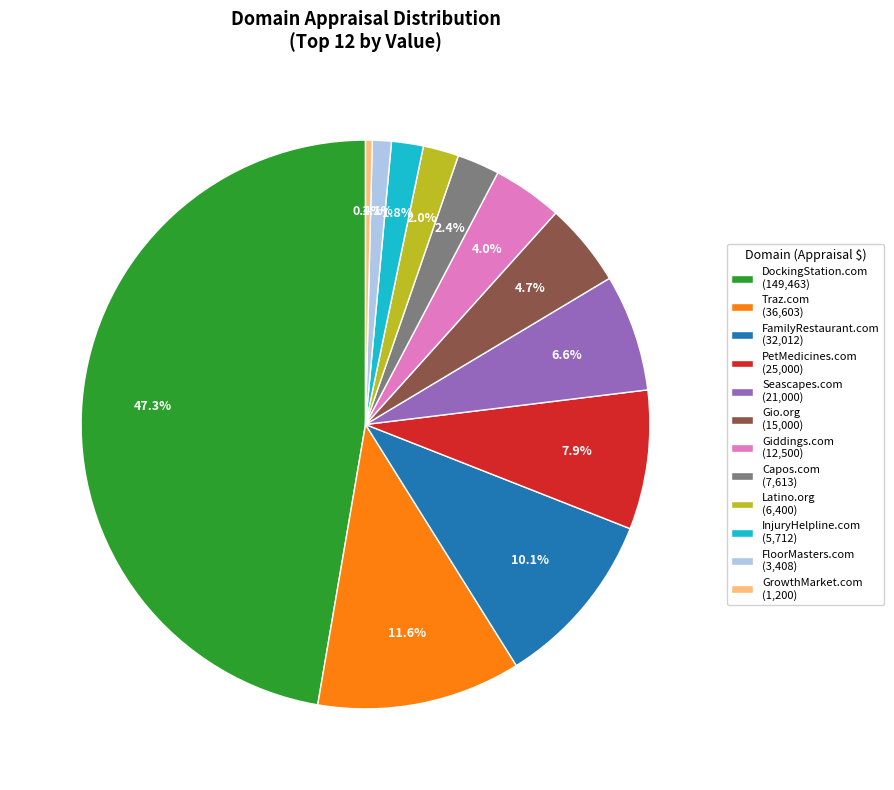

How many segments does this pie chart have?

12